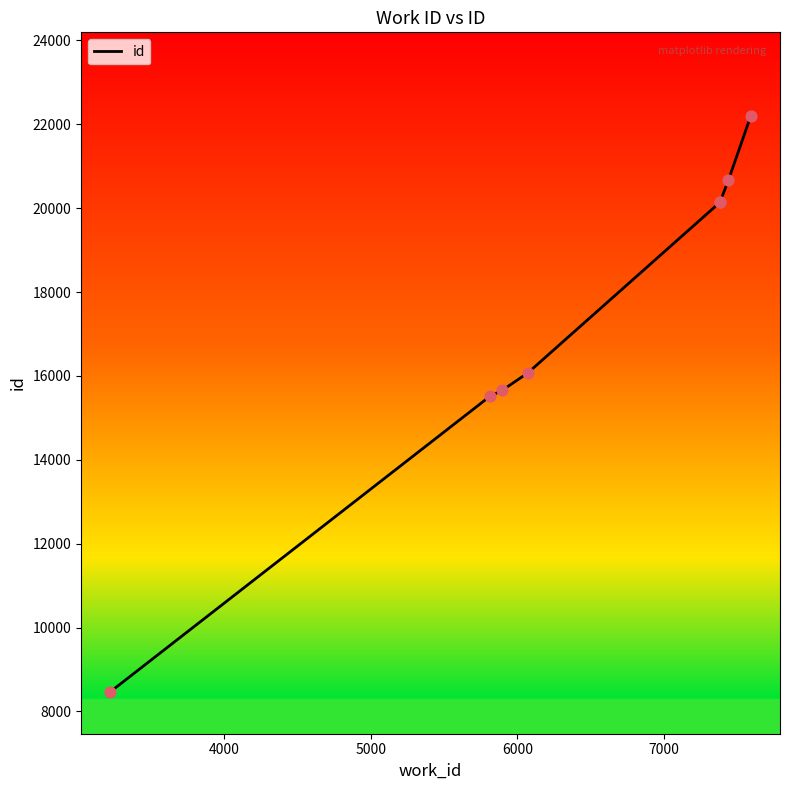

What is the ratio of the value at 5000 to the value at 7000?

0.8